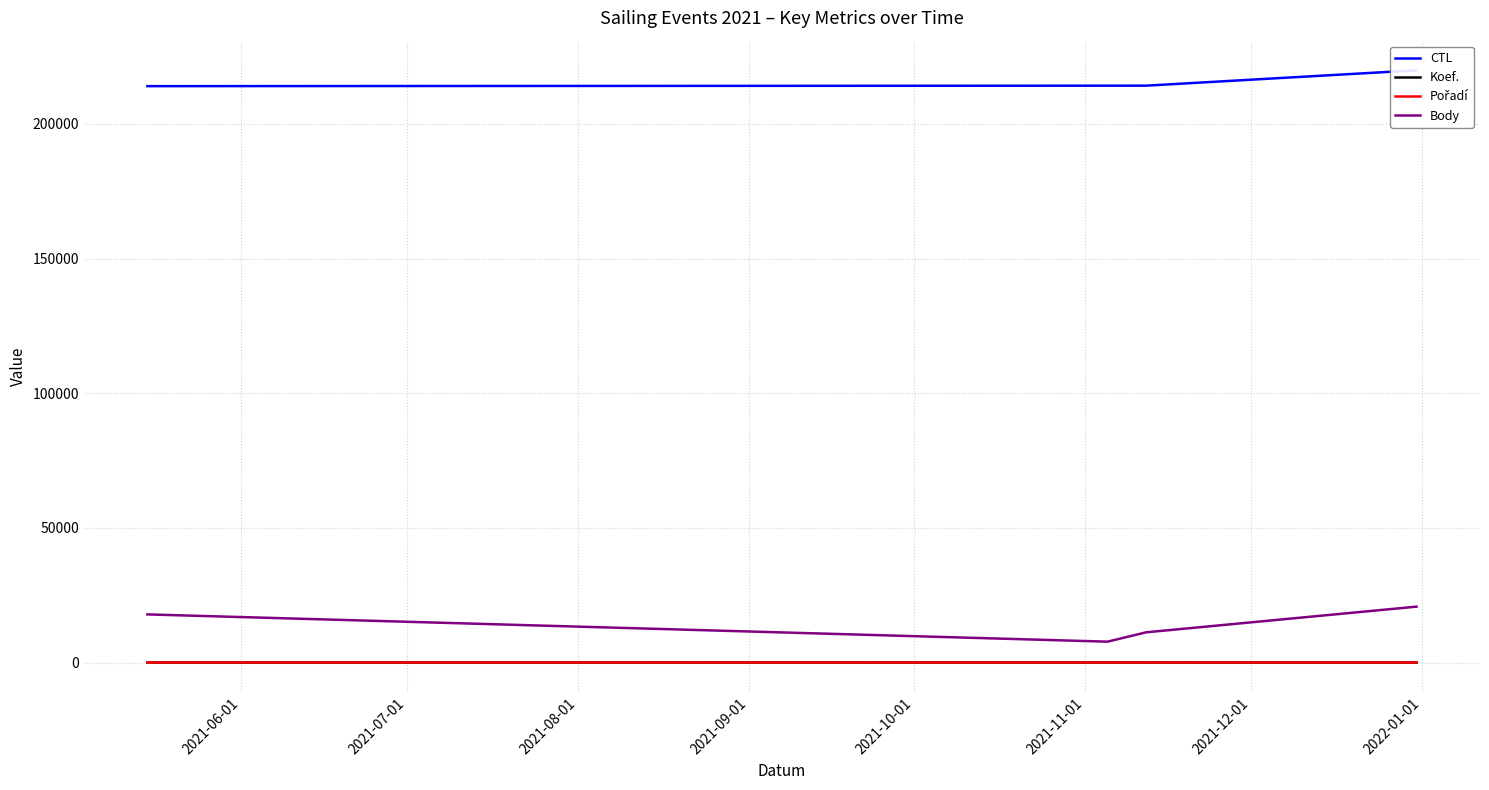

True or false: Body and Koef. cross at least once.

False